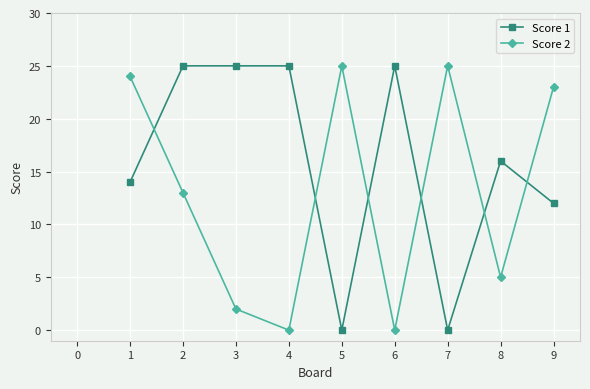

List the series in order of their overall mean, lowest first.

Score 2, Score 1